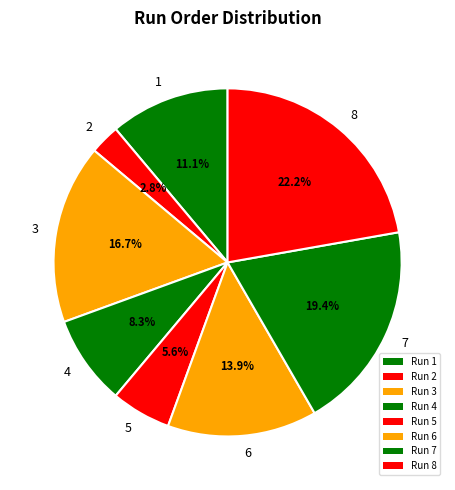

Does any single category account for the majority?

No